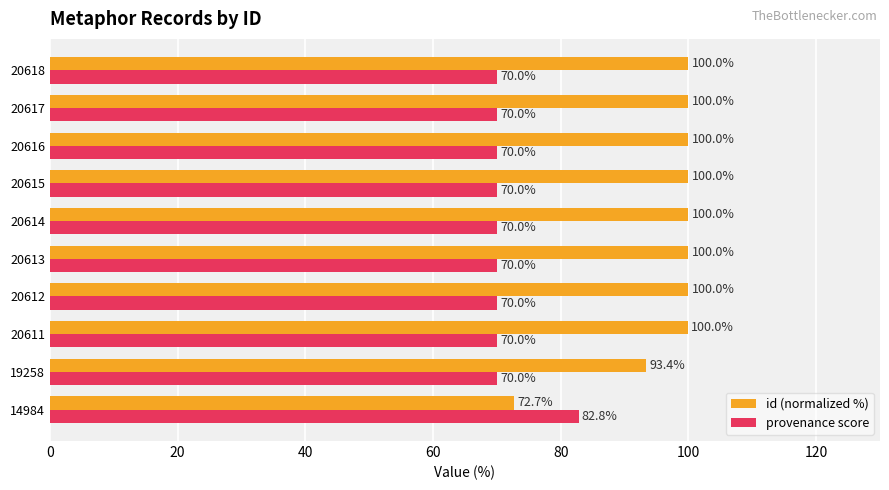

True or false: provenance score has a value of 70.0 at 20615.

True